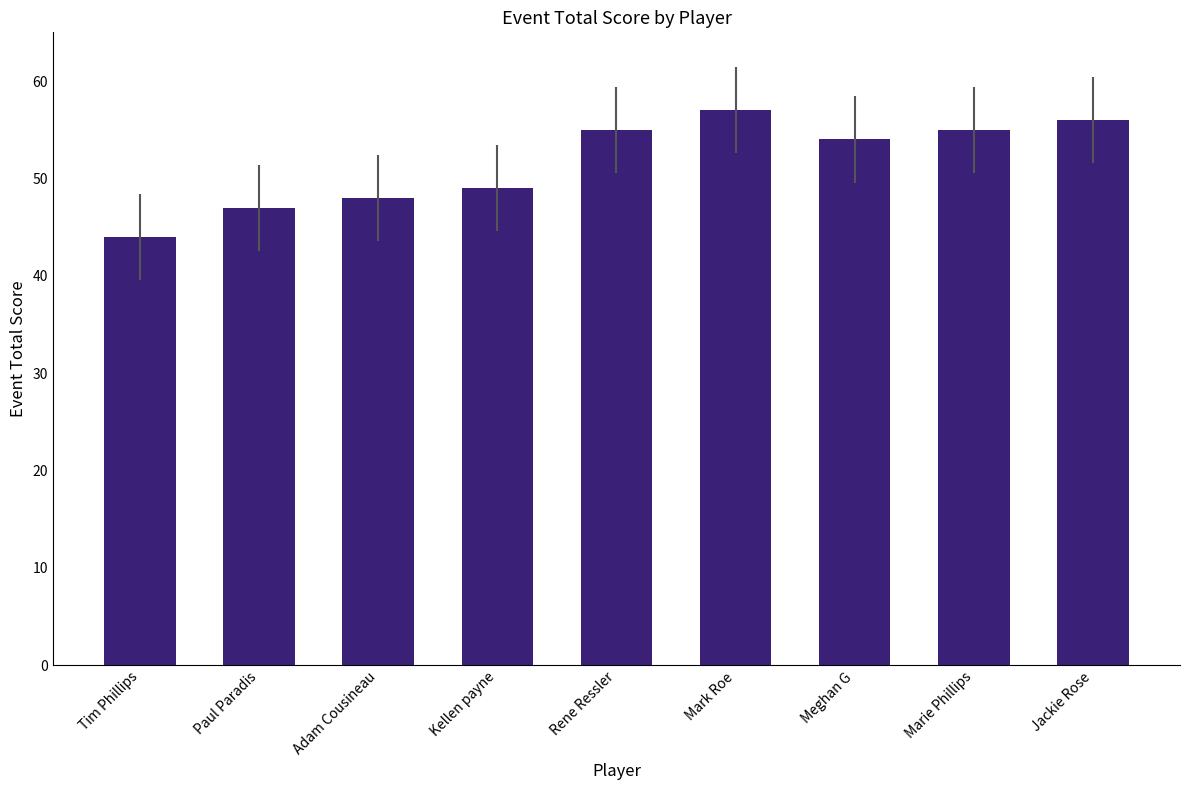

What is the greatest value displayed?

57